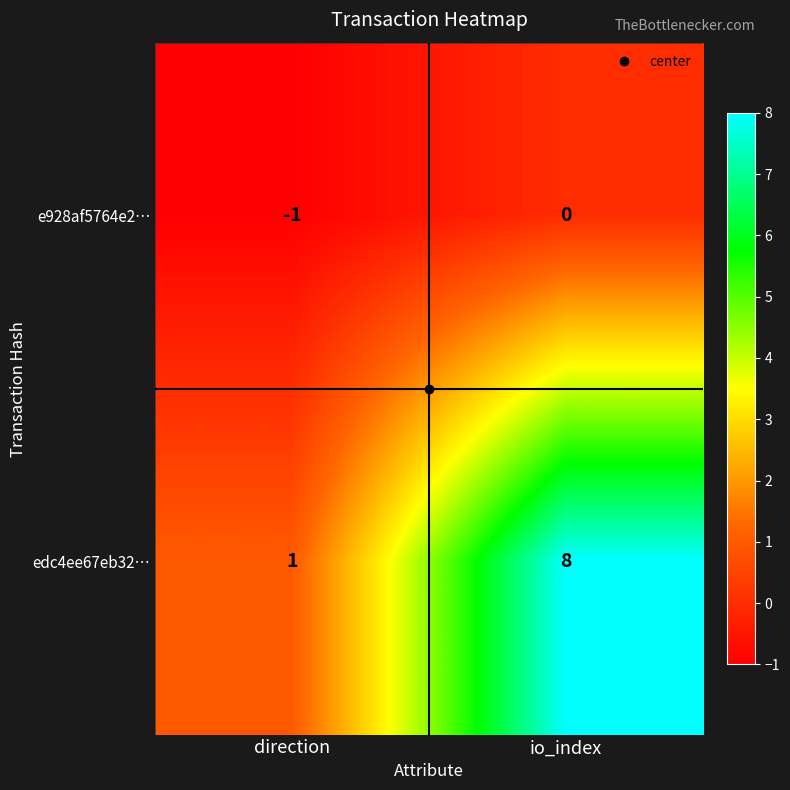

What is the spread (max minus min) of values at direction?

2